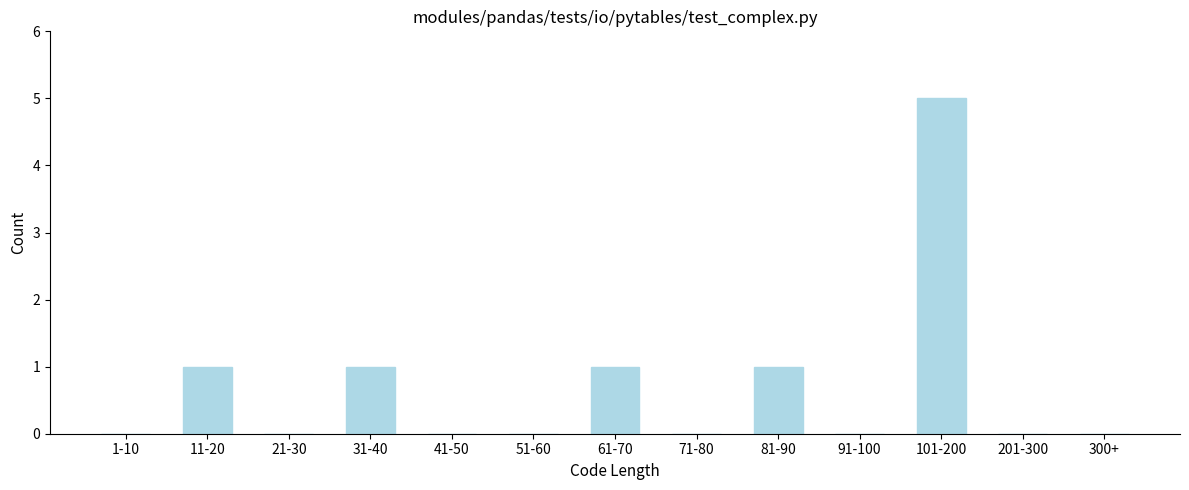

Reading left to right, list all the values displayed in this chart.

1-10=0	11-20=1	21-30=0	31-40=1	41-50=0	51-60=0	61-70=1	71-80=0	81-90=1	91-100=0	101-200=5	201-300=0	300+=0